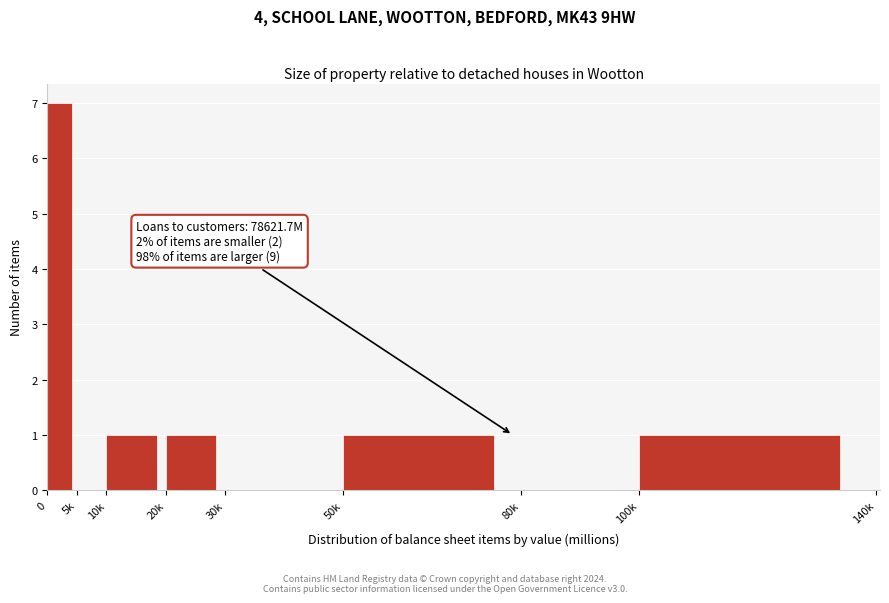

Reading left to right, what are all the values shown in this chart?

0=7	5k=0	10k=1	20k=1	30k=0	50k=1	80k=0	100k=1